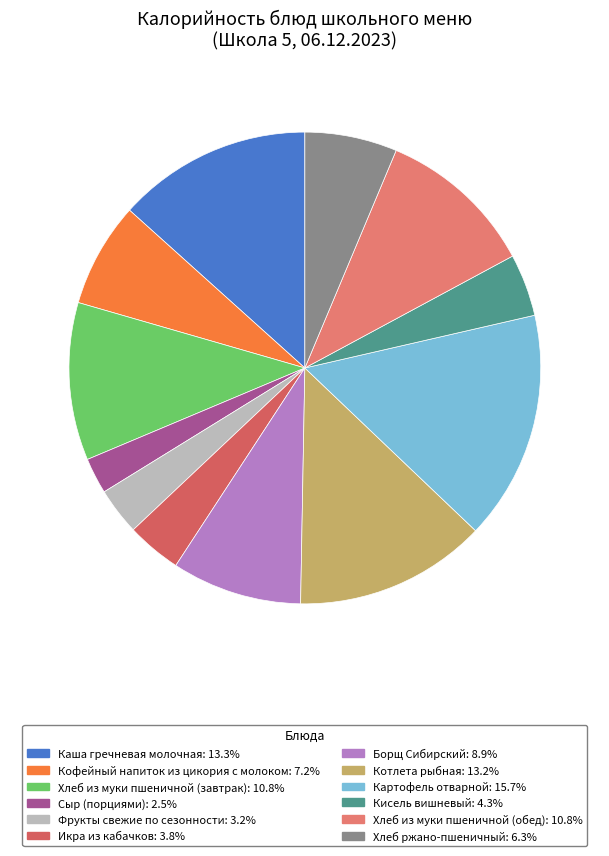

Does Хлеб из муки пшеничной (завтрак) represent more than half of the total?

No